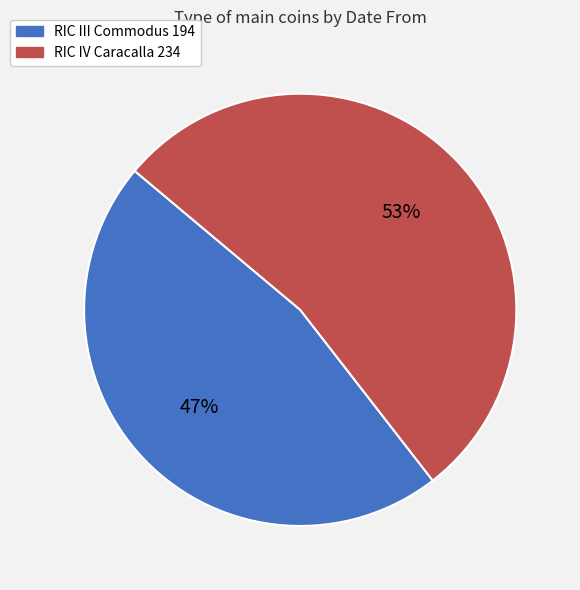

Is RIC IV Caracalla 234 the majority of the pie?

Yes